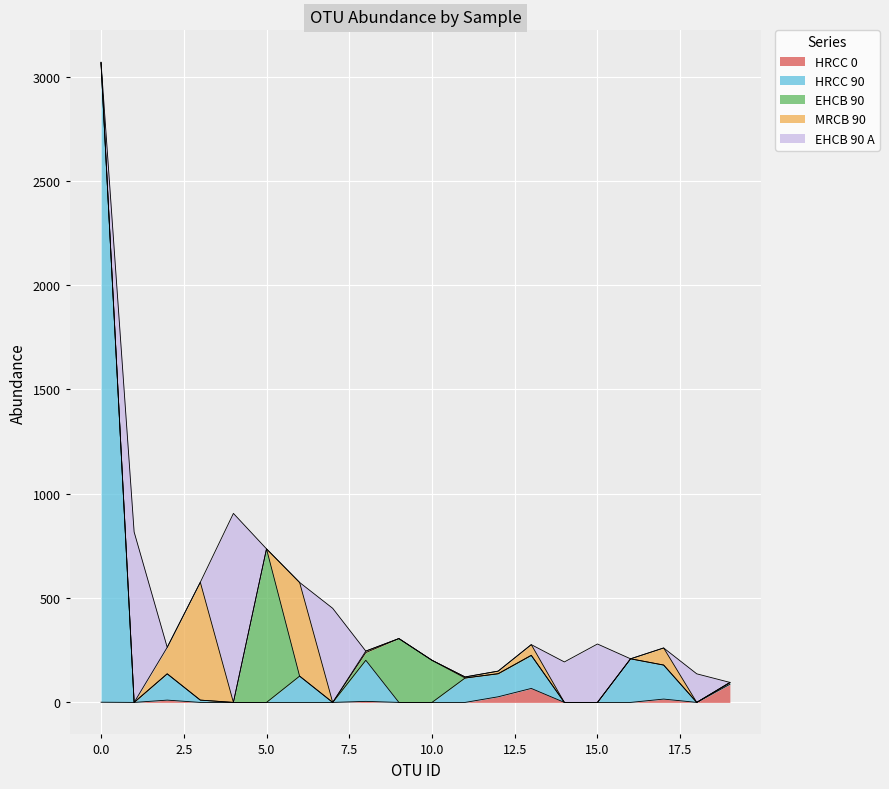

Reading left to right, extract all data points from this chart.

HRCC 0: 0=1	1=0	2=11	3=0	4=0	5=0	6=0	7=0	8=5	9=0	10=0	11=0	12=27	13=67	14=0	15=0	16=0	17=16	18=0	19=87
HRCC 90: 0=3062	1=0	2=126	3=11	4=0	5=0	6=126	7=0	8=197	9=0	10=0	11=117	12=110	13=158	14=0	15=0	16=209	17=163	18=0	19=7
EHCB 90: 0=5	1=0	2=0	3=0	4=0	5=736	6=0	7=0	8=37	9=306	10=202	11=0	12=1	13=1	14=0	15=0	16=0	17=0	18=0	19=1
MRCB 90: 0=0	1=0	2=127	3=565	4=0	5=0	6=449	7=0	8=7	9=0	10=0	11=5	12=12	13=51	14=0	15=0	16=0	17=82	18=0	19=1
EHCB 90 A: 0=0	1=817	2=0	3=0	4=906	5=0	6=0	7=451	8=0	9=0	10=0	11=0	12=0	13=0	14=194	15=280	16=0	17=0	18=137	19=0